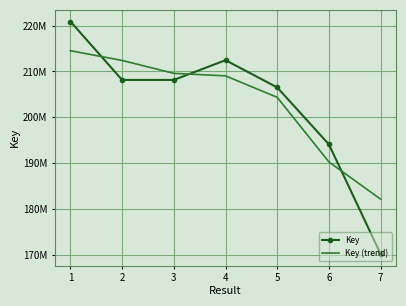

Where is Key (trend) nearest to the value 198302859?

5